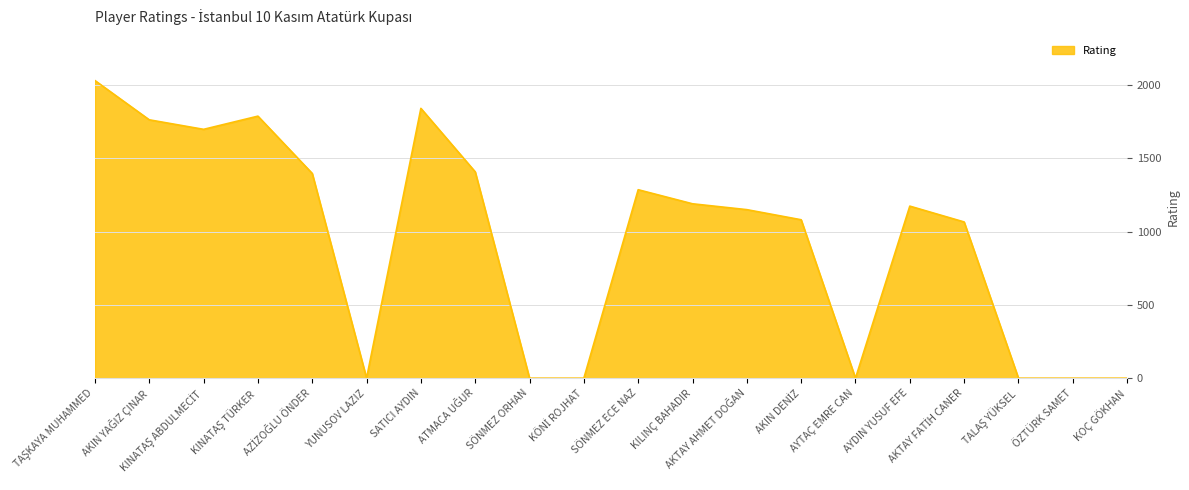

What is the maximum value shown in the chart?

2031